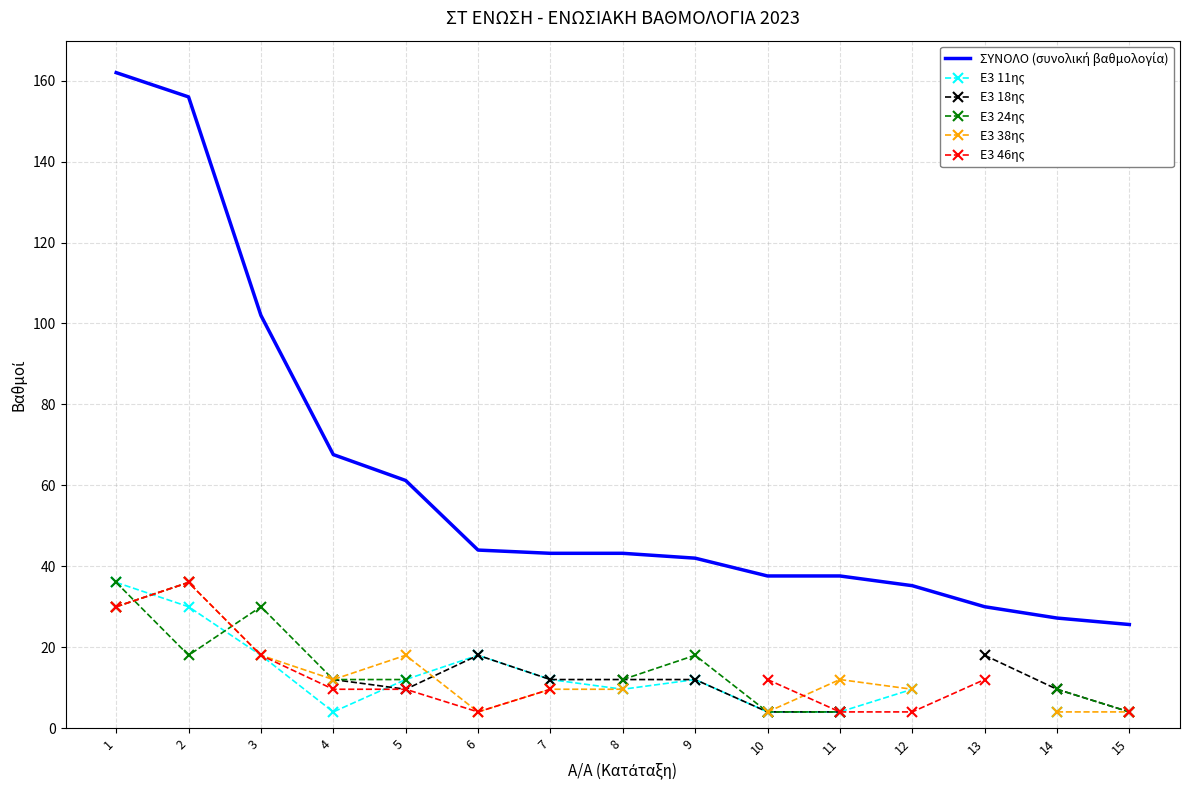

Is this an area chart (filled region under the line)?

No